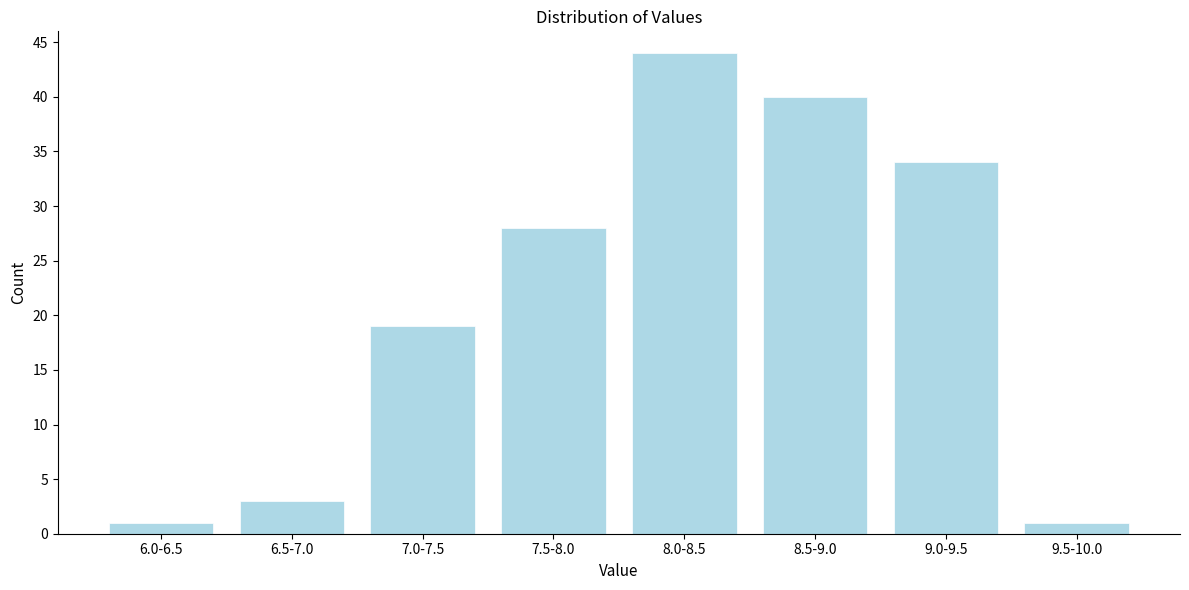

Reading left to right, extract all data points from this chart.

1	3	19	28	44	40	34	1